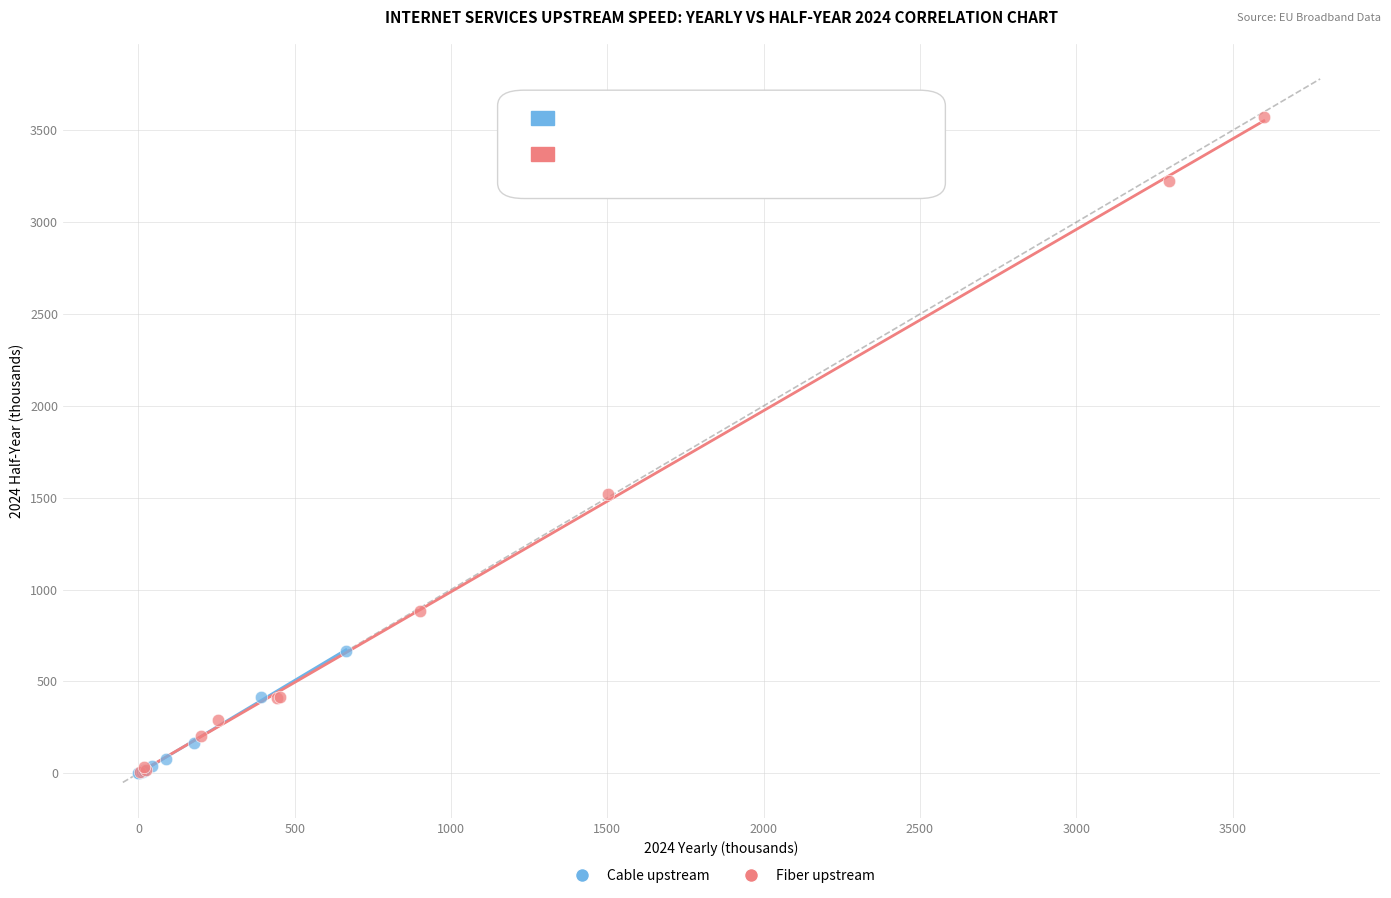

Which series contains the highest Y value?

Fiber upstream